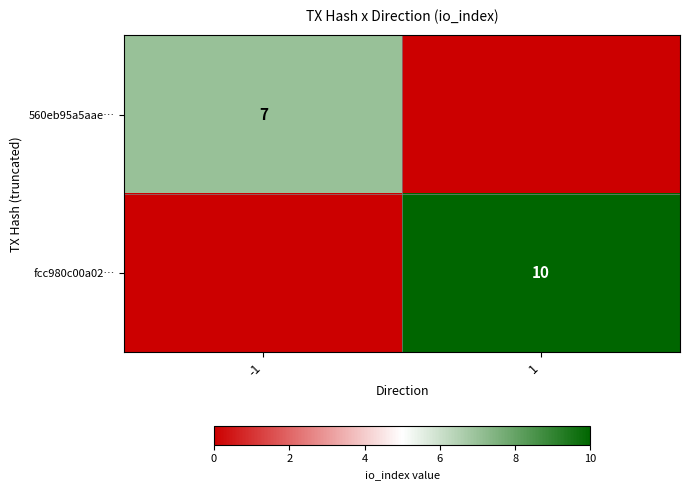

True or false: 560eb95a5aae… has a value of 7 at -1.

True